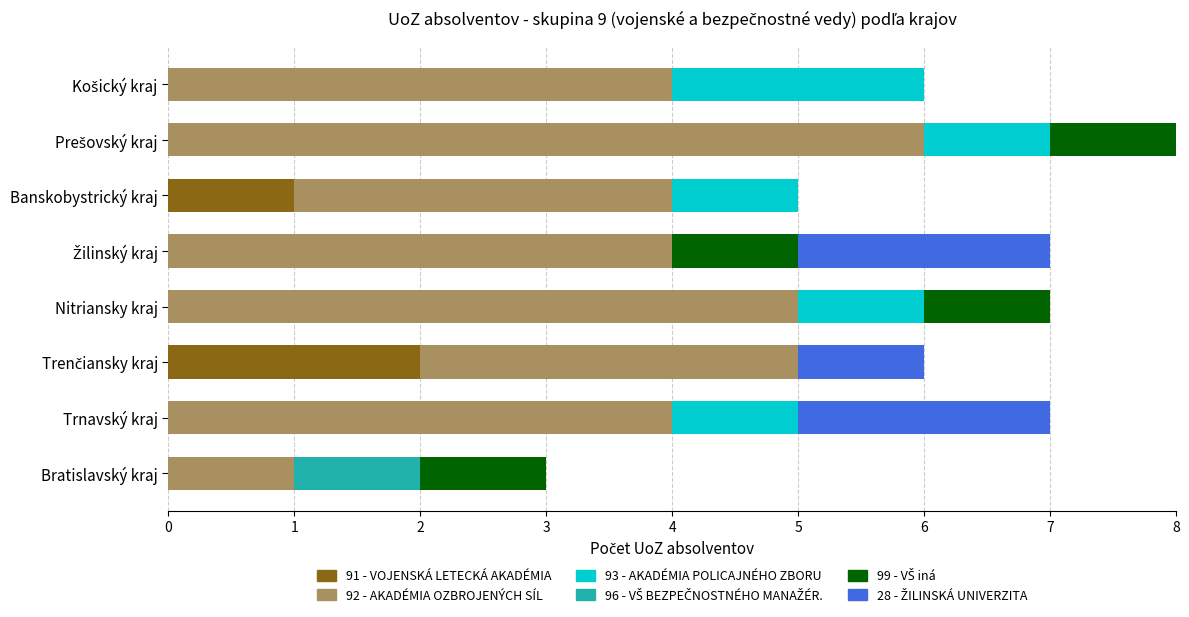

What is the total value across all series at Trnavský kraj?

7